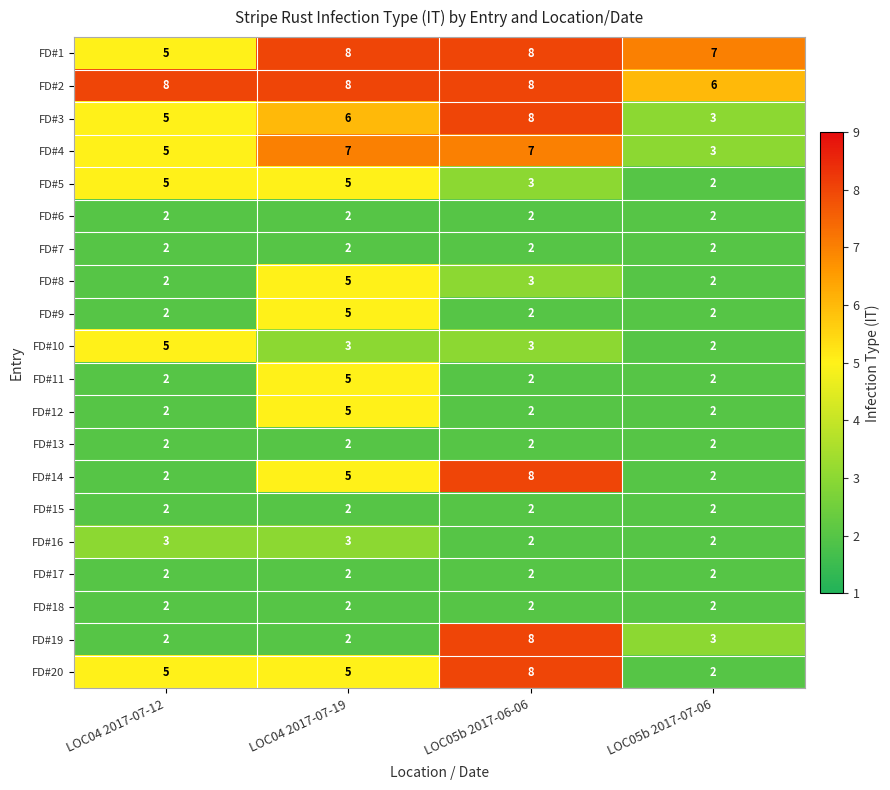

Is it true that FD#12 equals 4 at LOC04 2017-07-12?

False